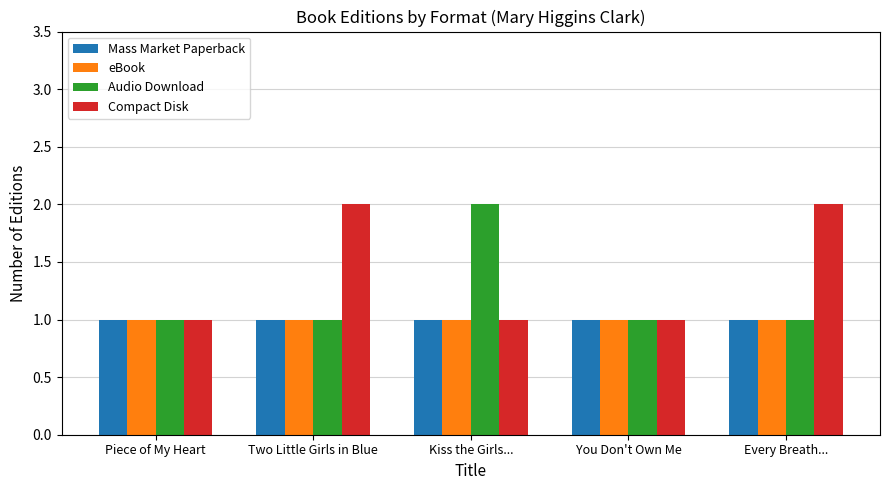

What are all the series names shown in the legend?

Mass Market Paperback, eBook, Audio Download, Compact Disk